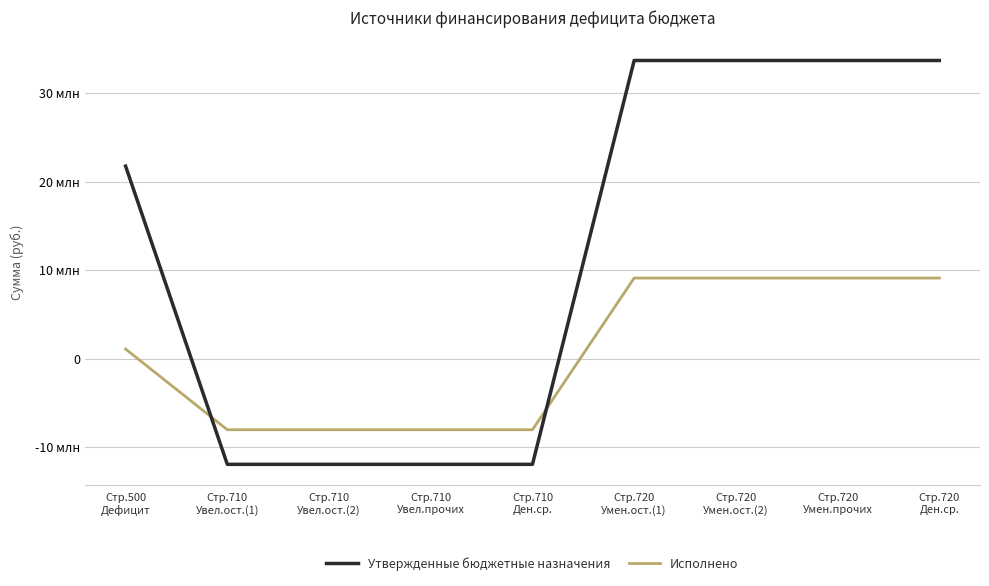

True or false: Исполнено has more than 2 points higher than both neighbors.

False